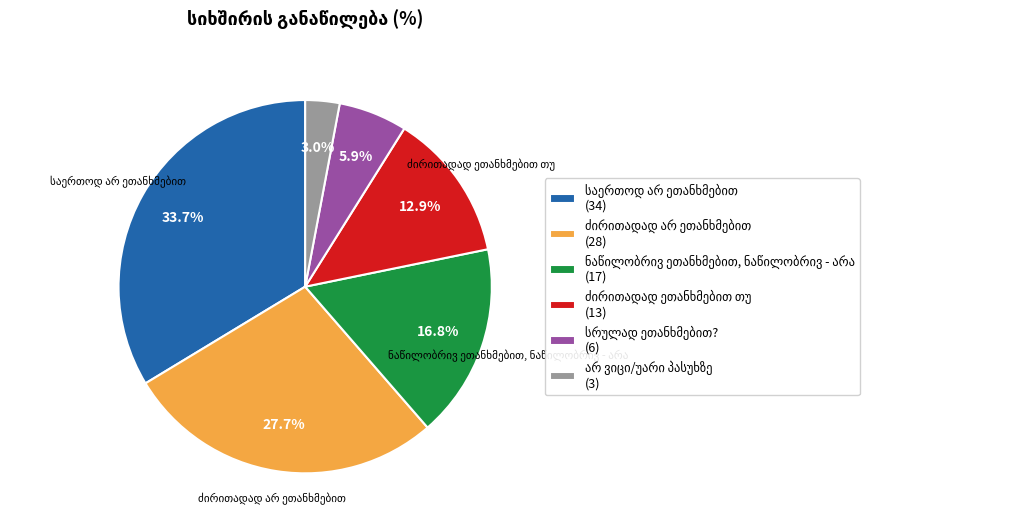

Does any single category account for the majority?

No